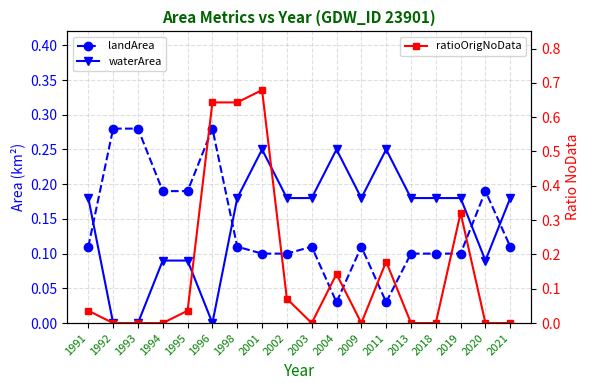

How many data points does each series have?

18